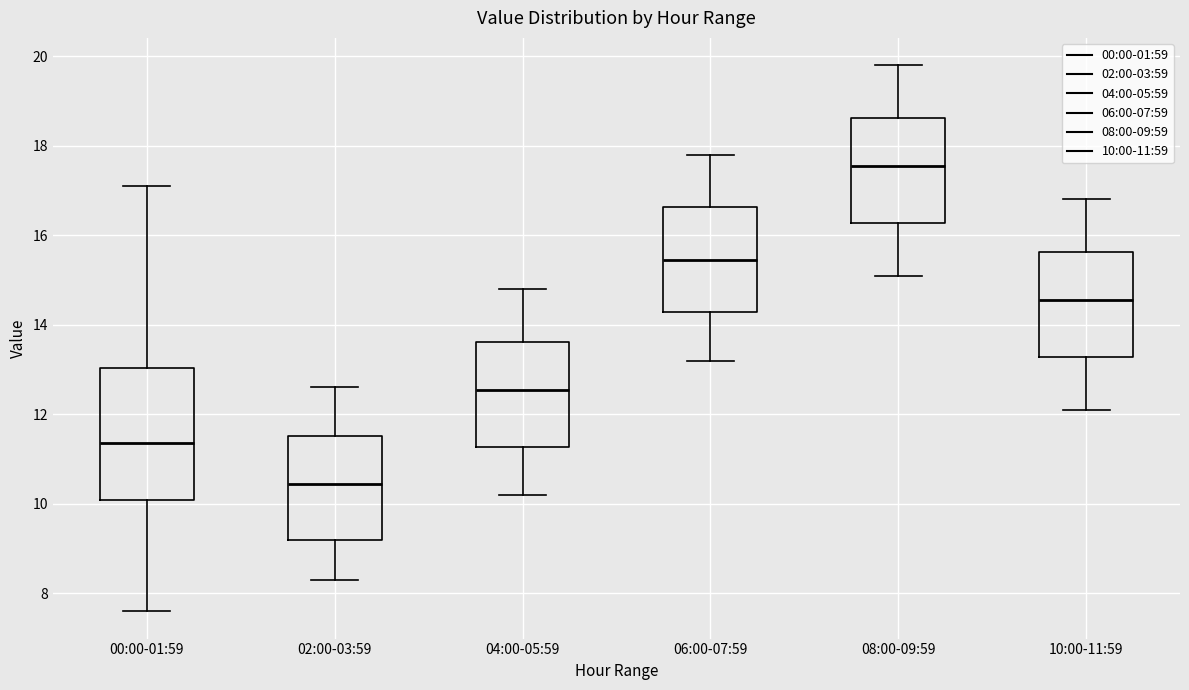

Reading left to right, transcribe this box plot: for each box, give where its median line is, the range the box spans, and where its two whiskers end, as read against the y-axis. The values are not printed on the chart, so give them approximately, as read against the axis.

00:00-01:59: median 11.4, box 10.0 to 13.0, whiskers 7.6 to 17.2
02:00-03:59: median 10.4, box 9.2 to 11.6, whiskers 8.4 to 12.6
04:00-05:59: median 12.6, box 11.2 to 13.6, whiskers 10.2 to 14.8
06:00-07:59: median 15.4, box 14.2 to 16.6, whiskers 13.2 to 17.8
08:00-09:59: median 17.6, box 16.2 to 18.6, whiskers 15.2 to 19.8
10:00-11:59: median 14.6, box 13.2 to 15.6, whiskers 12.2 to 16.8